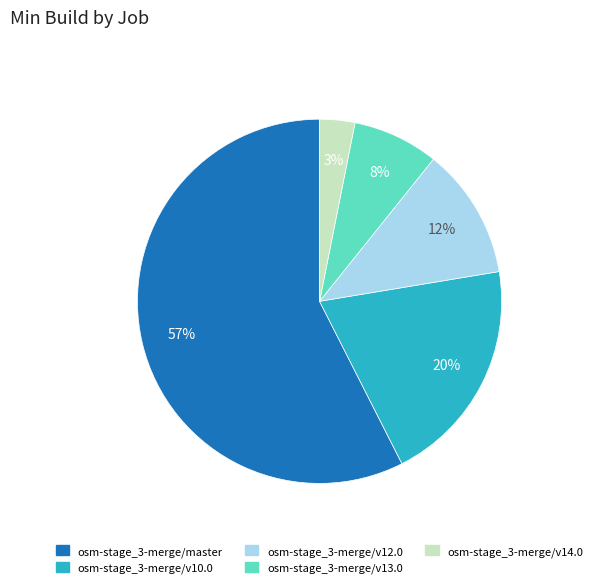

What is the ratio of the value at osm-stage_3-merge/v12.0 to the value at osm-stage_3-merge/v10.0?

0.6